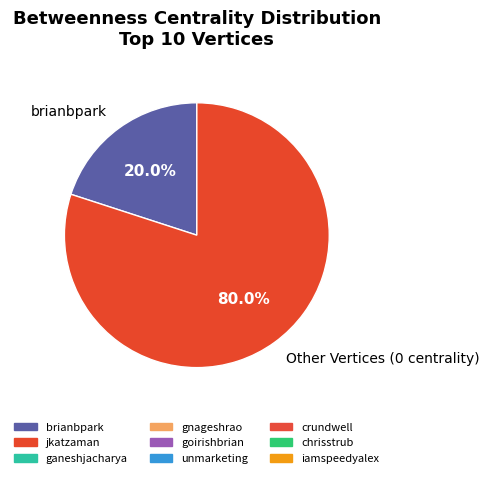

How many segments does this pie chart have?

2